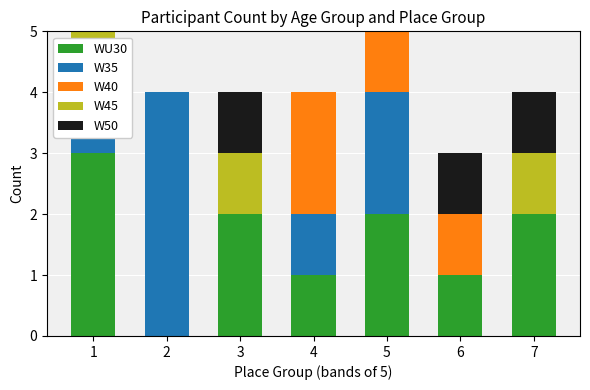

How many bars are there in each group?

5